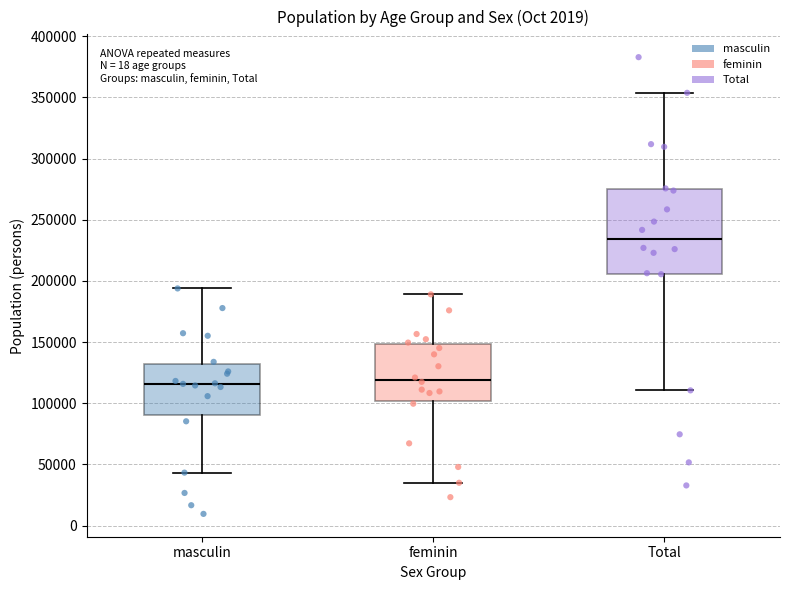

Which box's median line is the highest?

Total